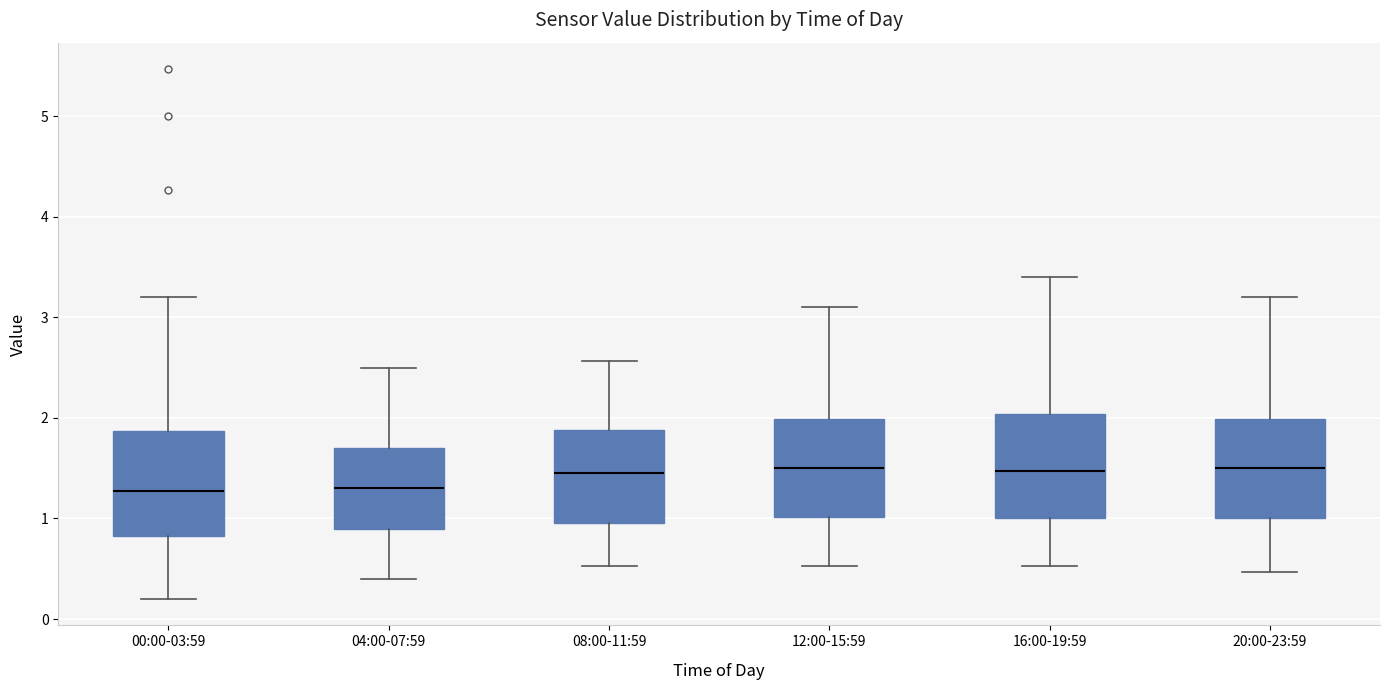

Where does the median line of the box for 04:00-07:59 sit on the y-axis? The values are not printed on the chart, so give them approximately, as read against the axis.

1.3